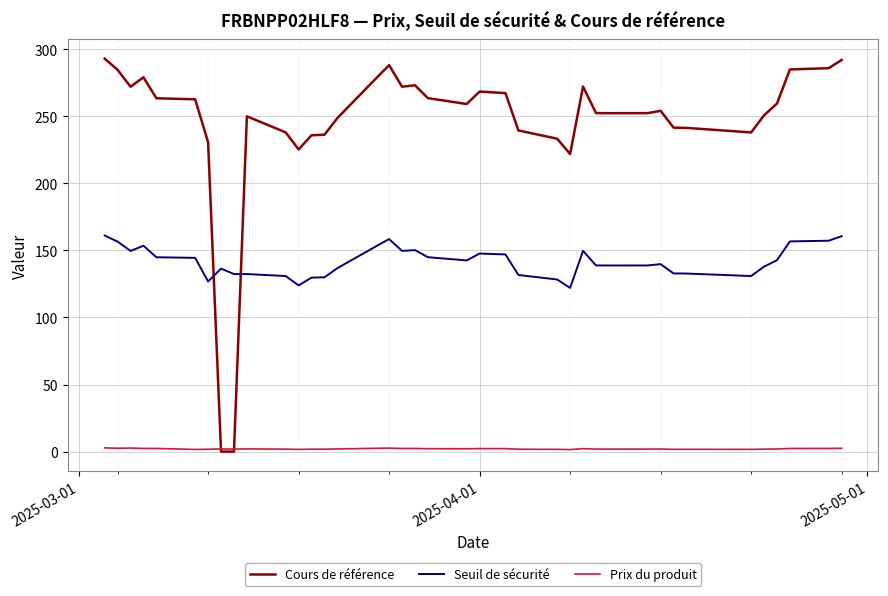

Rank the series by their maximum value, from highest to lowest.

Cours de référence, Seuil de sécurité, Prix du produit